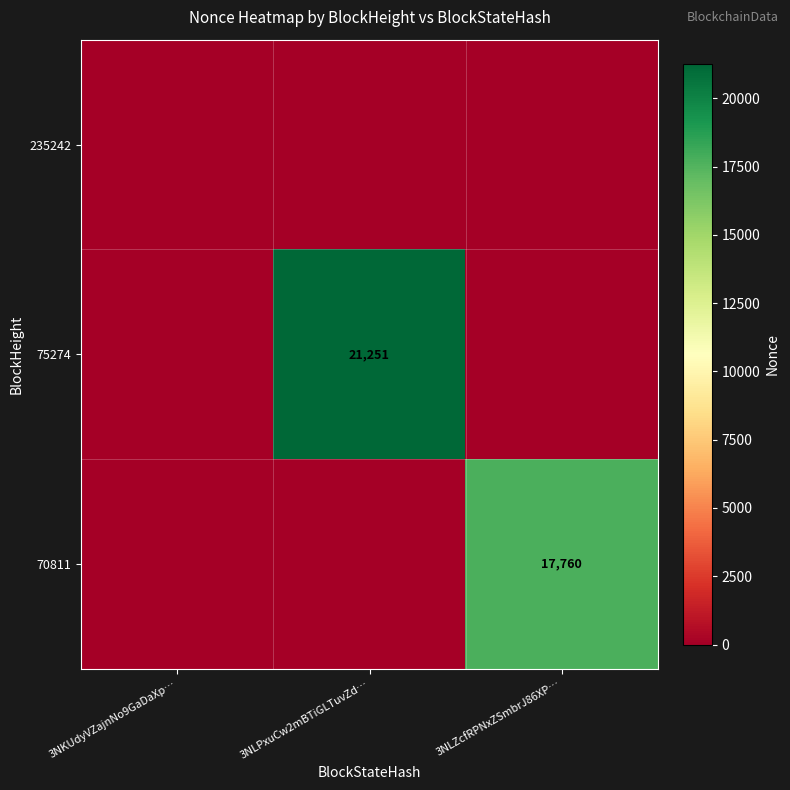

The 70811 series shows 17760 at 3NLZcfRPNxZSmbrJ86XP…. True or false?

True